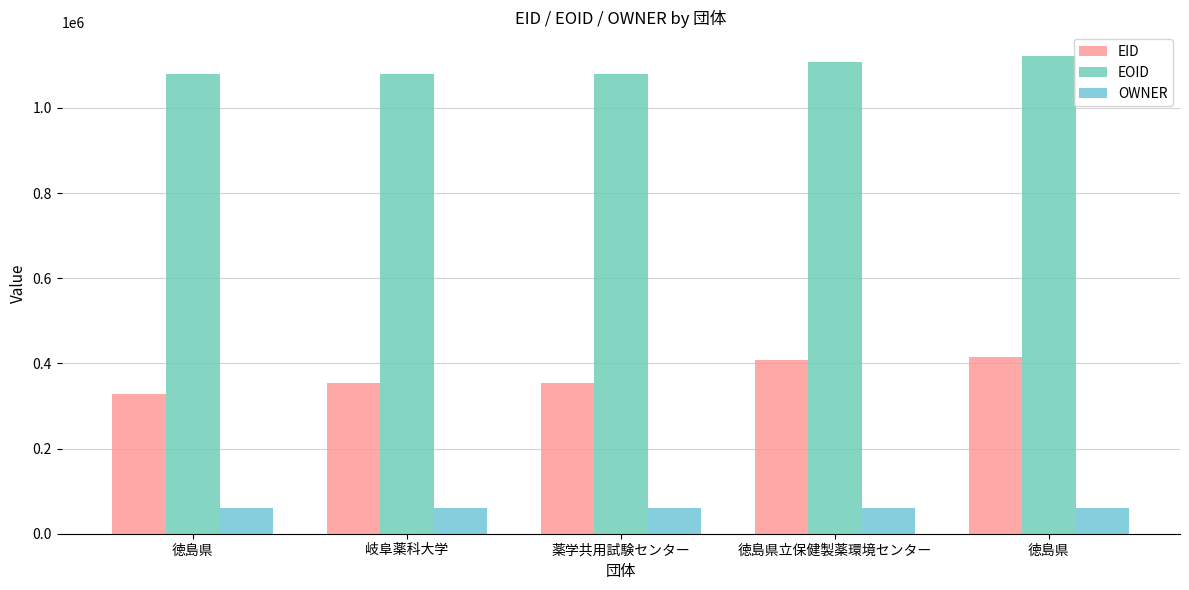

How many values in the EOID series are below 1079469?

2